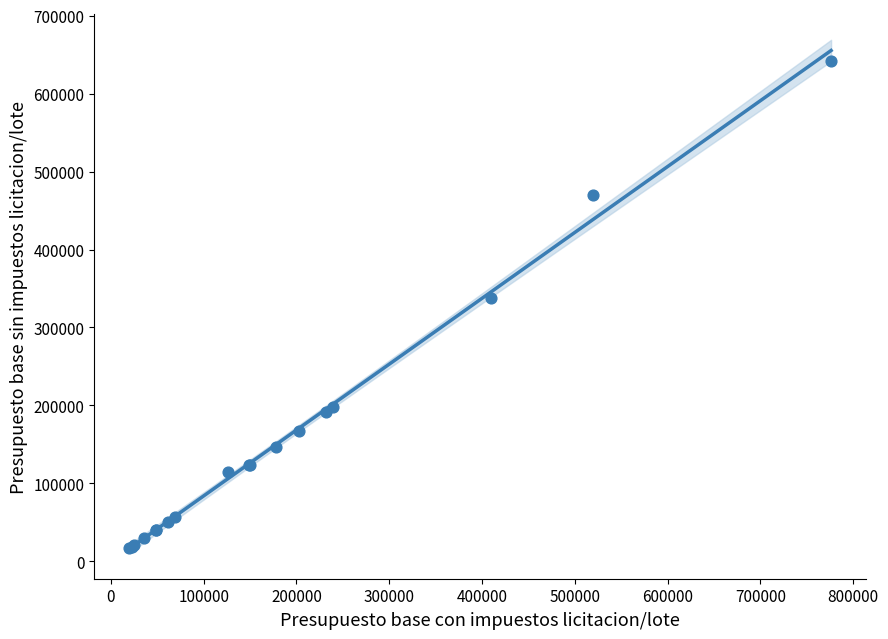

What Y value in the scatter plot is closest to 328997?

338209.3